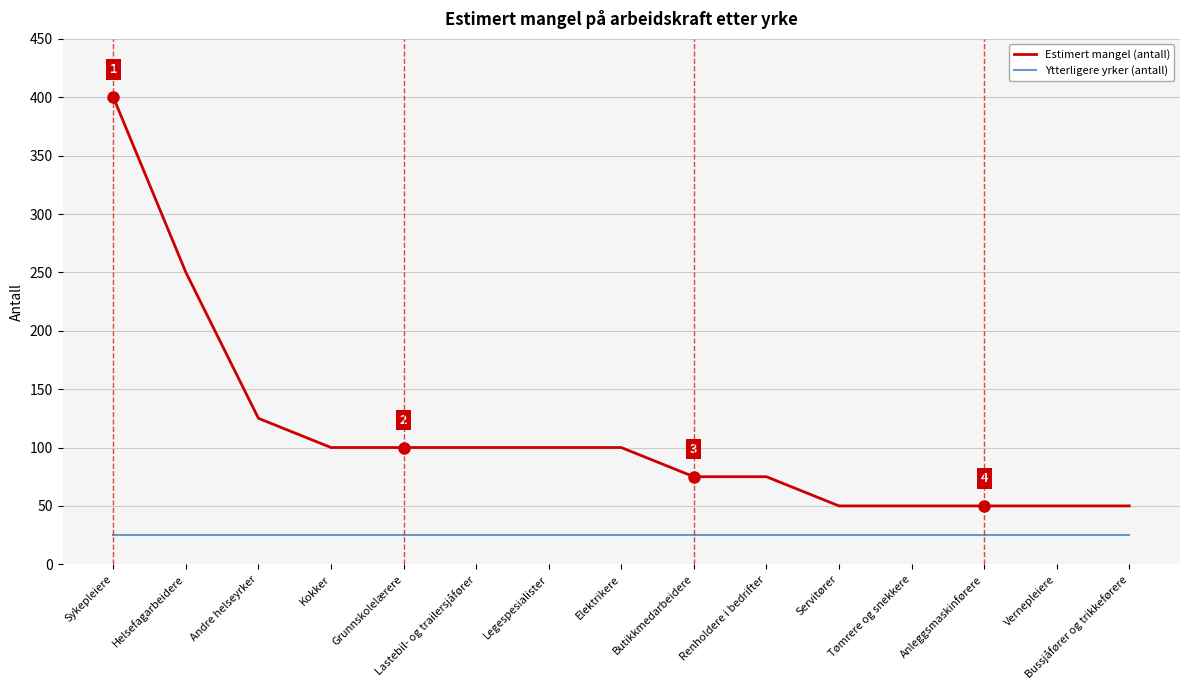

List the series in order of their peak value, highest first.

Estimert mangel (antall), Ytterligere yrker (antall)